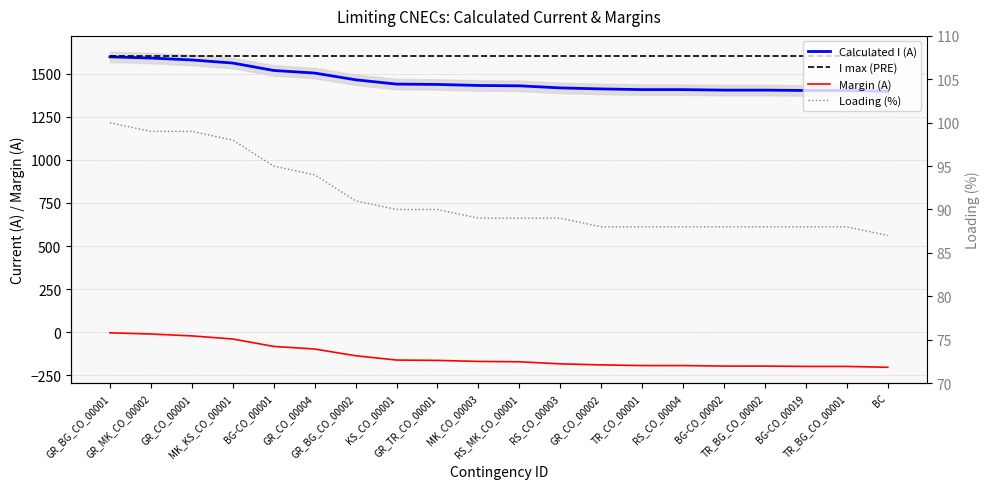

Is it true that I max (PRE) equals 955 at GR_CO_00004?

False